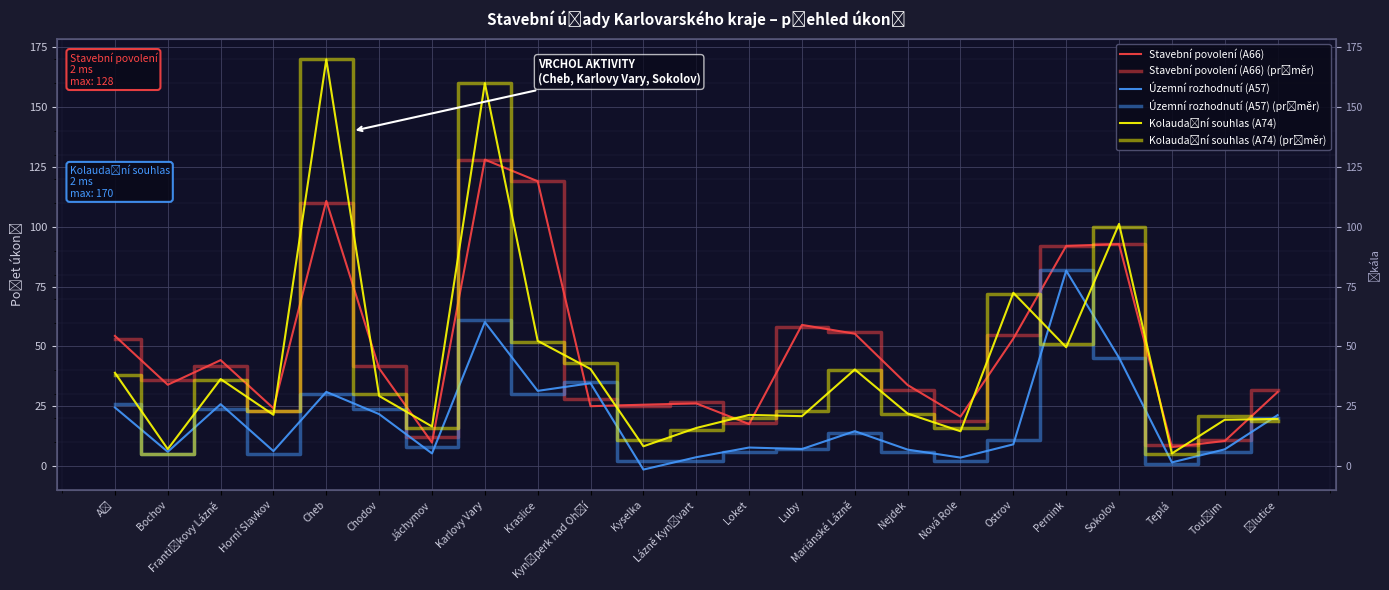

At which category is the sum across all series the highest?

Karlovy Vary